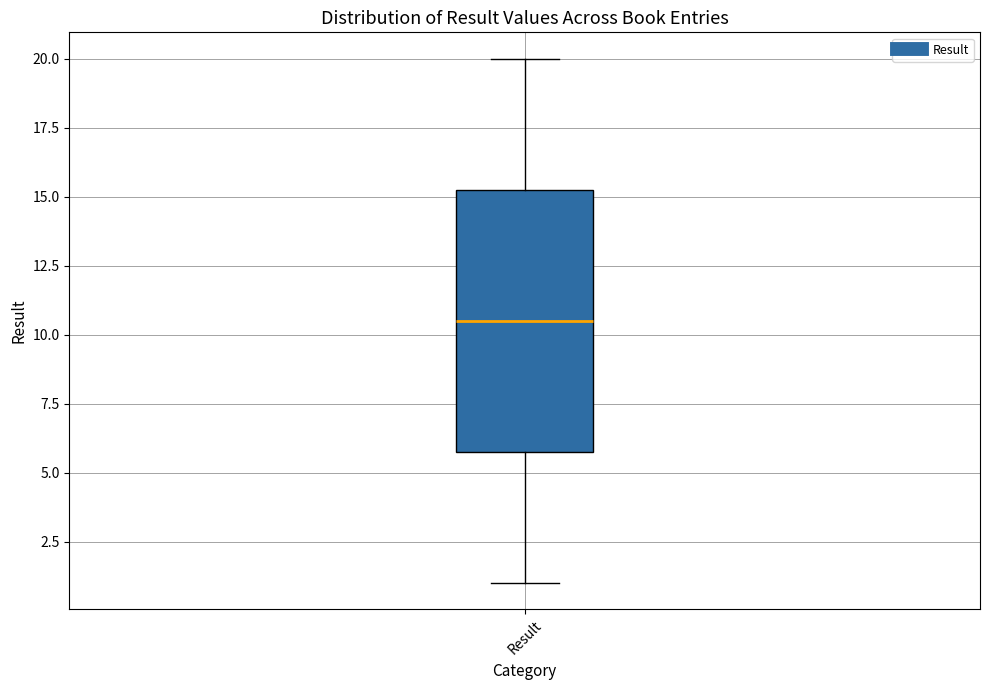

Transcribe this box plot: give where the median line is, the range the box spans, and where the two whiskers end, as read against the y-axis. The values are not printed on the chart, so give them approximately, as read against the axis.

median 10.5, box 6.0 to 15.5, whiskers 1.0 to 20.0